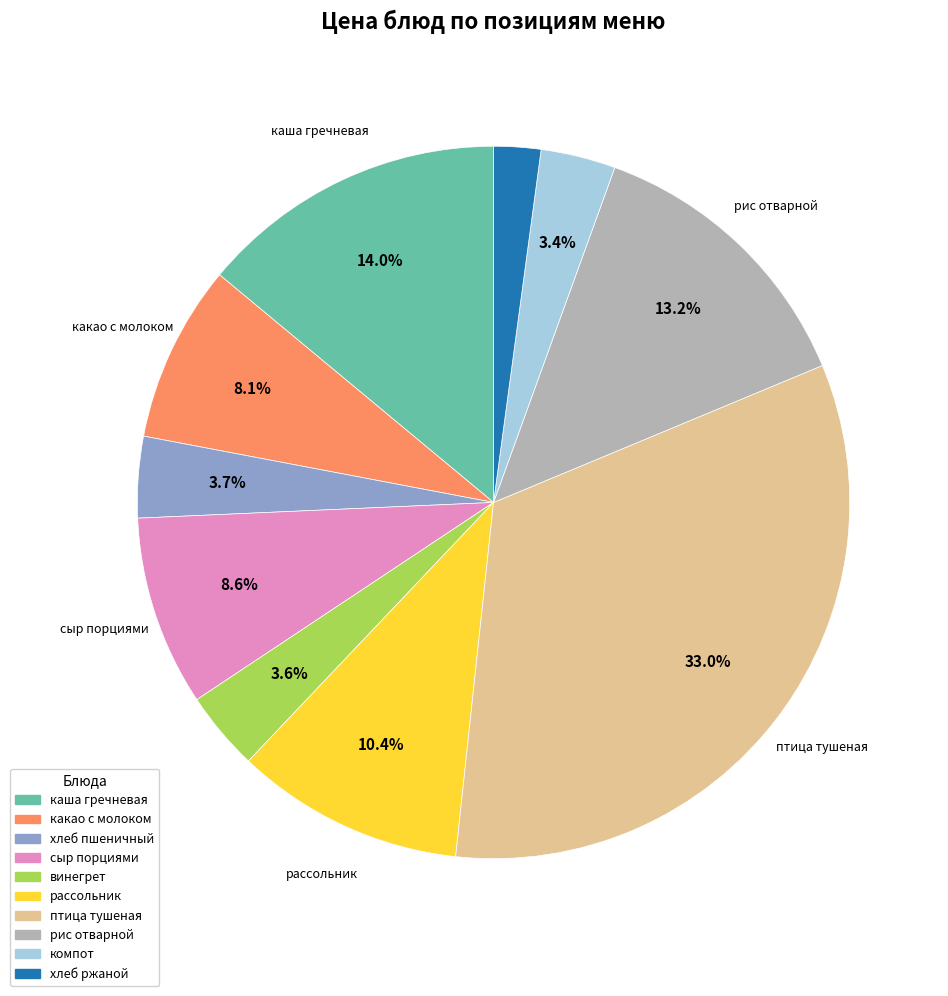

Is there any slice that represents more than half of the pie?

No